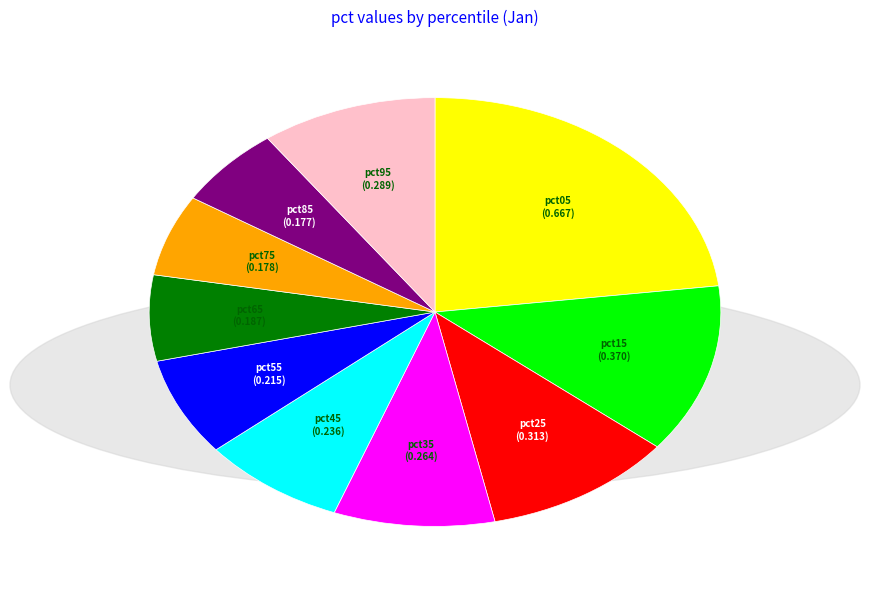

Does any single category account for the majority?

No